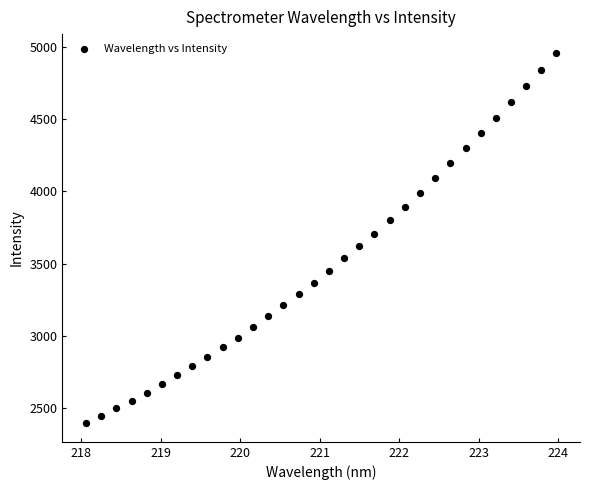

What is the range of Y values (max minus min)?

2563.3